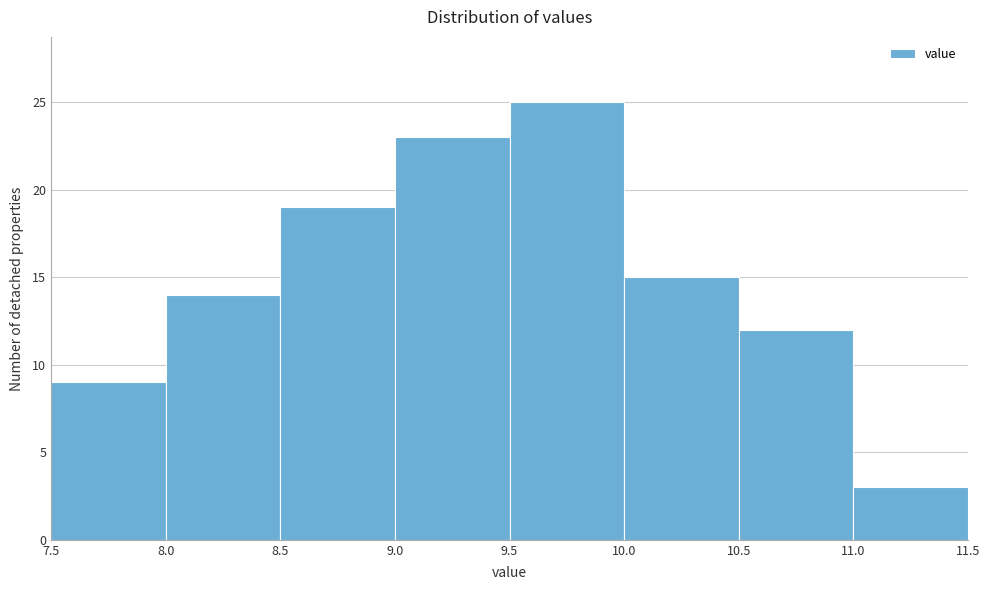

What is the height of the bar covering 8.0 to 8.5 on the x-axis? The values are not printed on the chart, so give them approximately, as read against the axis.

14